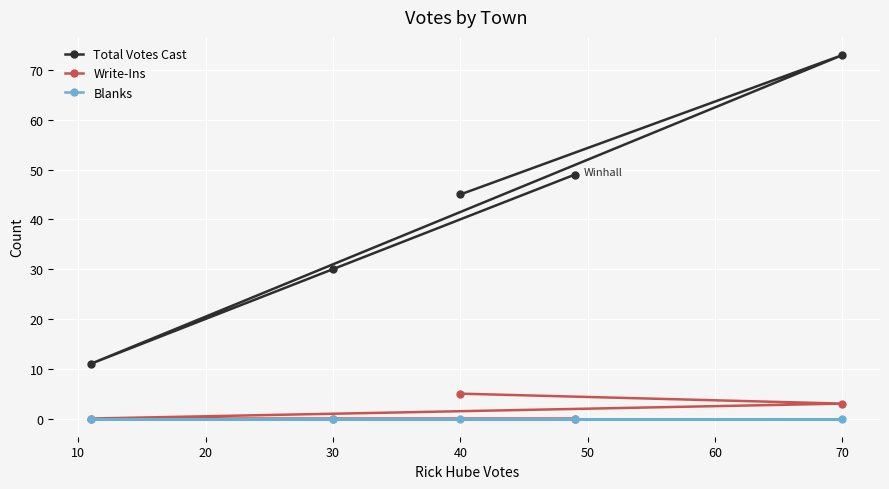

Which series has the largest total across all categories?

Total Votes Cast